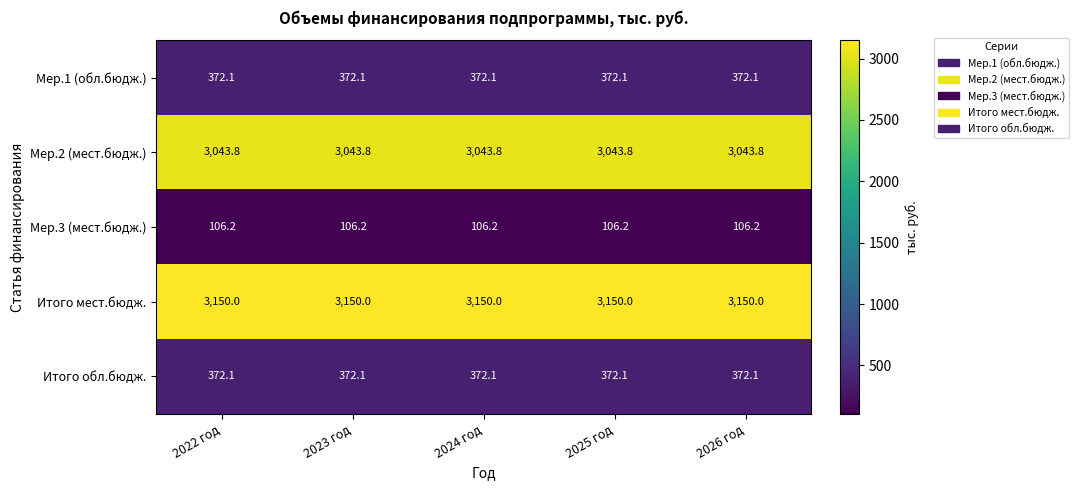

What is the total value across all series at 2026 год?

7044.2